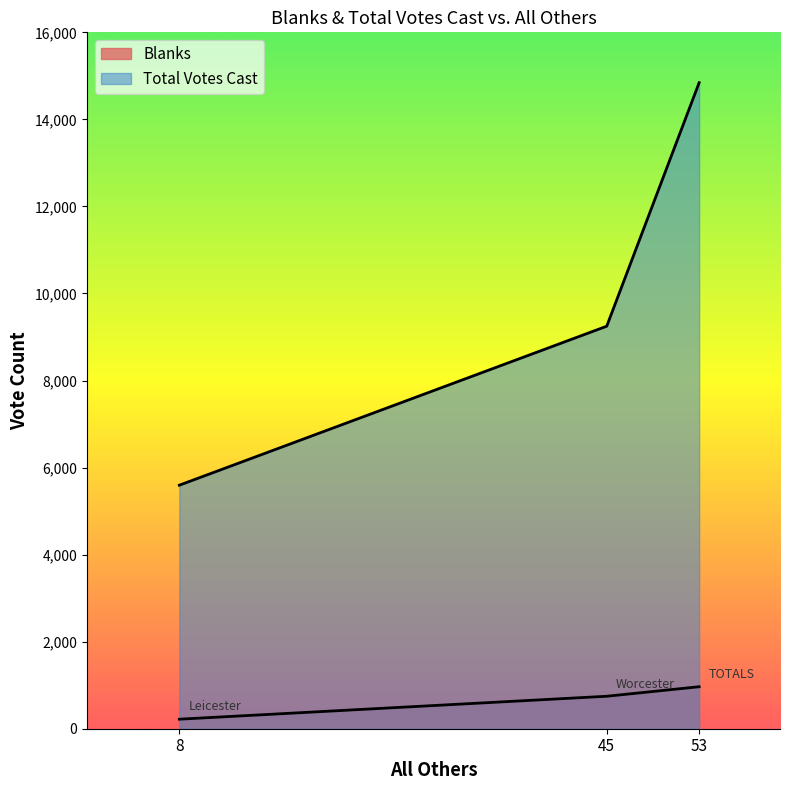

How many lines are shown in the chart?

2